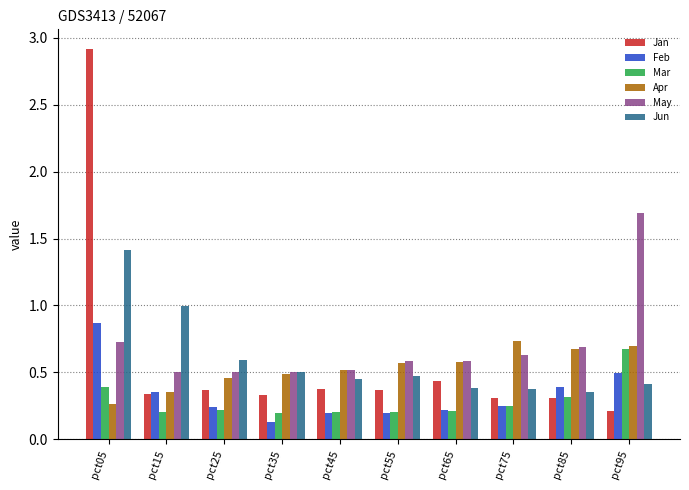

What is the sum of all Jun values?

6.0